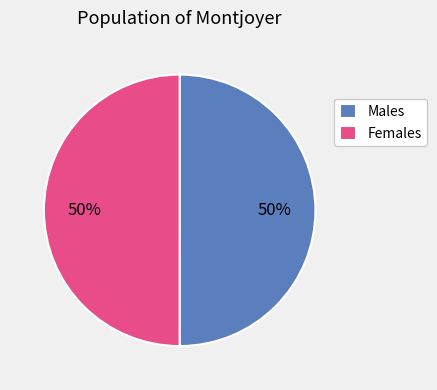

Count the number of slices in the pie.

2